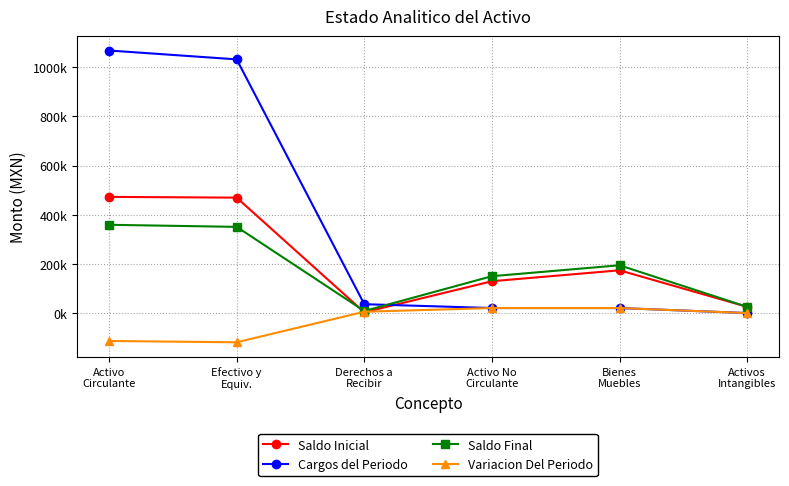

Is this an area chart (filled region under the line)?

No